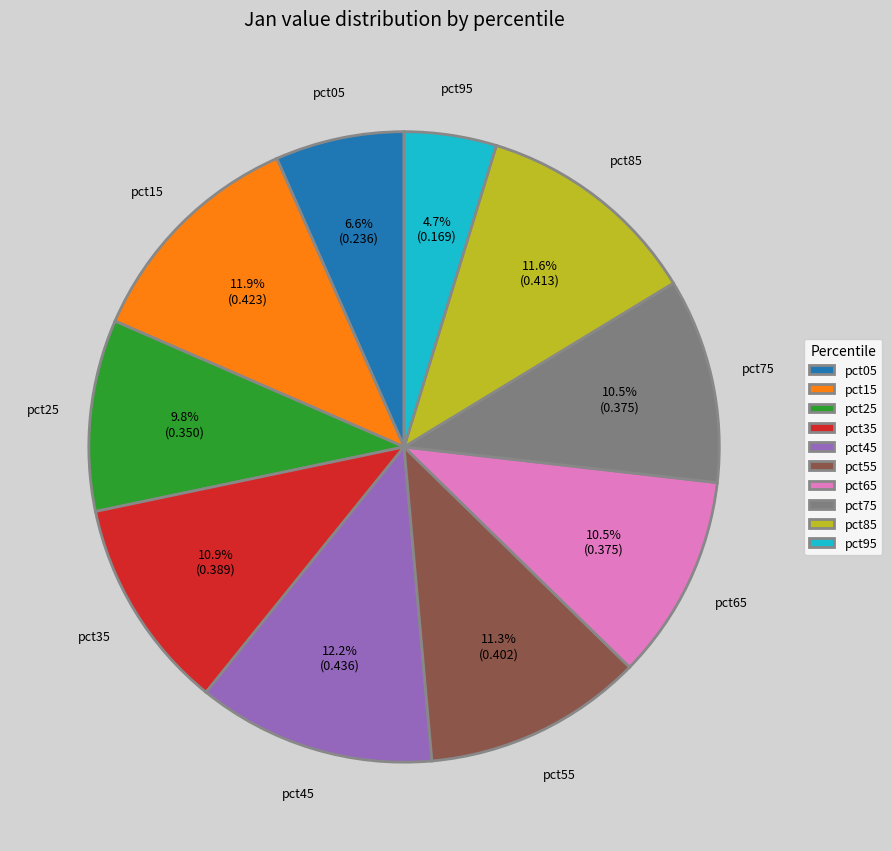

How many slices are in this pie chart?

10